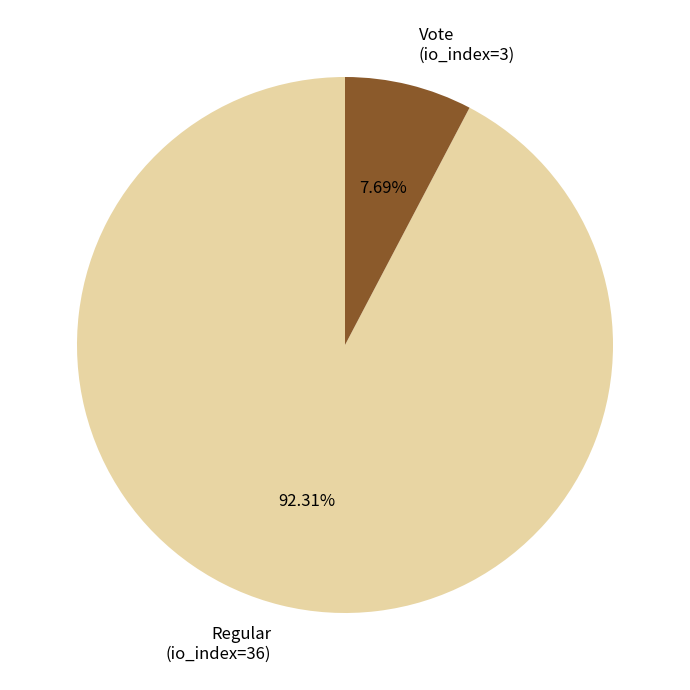

What percentage is the Regular (io_index=36) slice, to the nearest percent?

92%